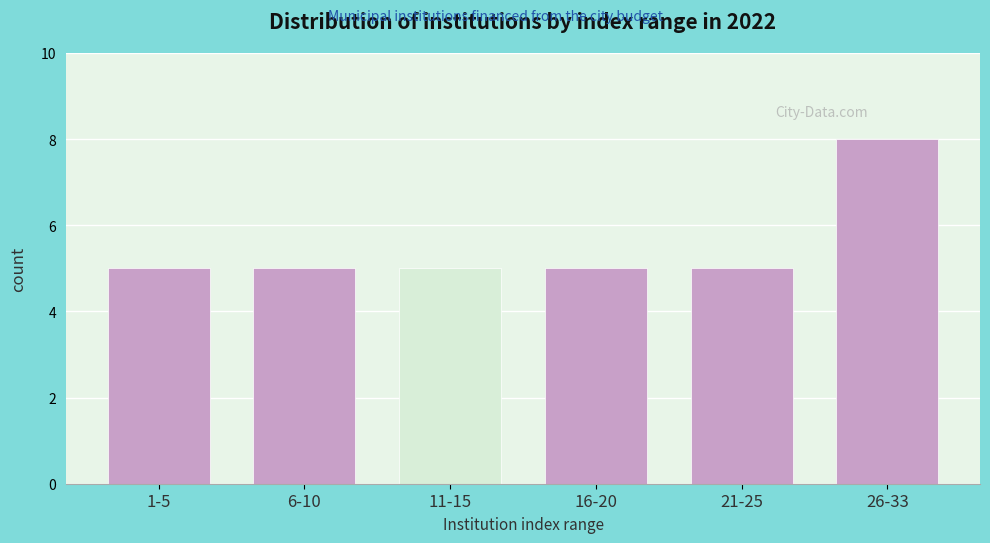

Reading left to right, transcribe all the data shown in this chart.

1-5=5	6-10=5	11-15=5	16-20=5	21-25=5	26-33=8